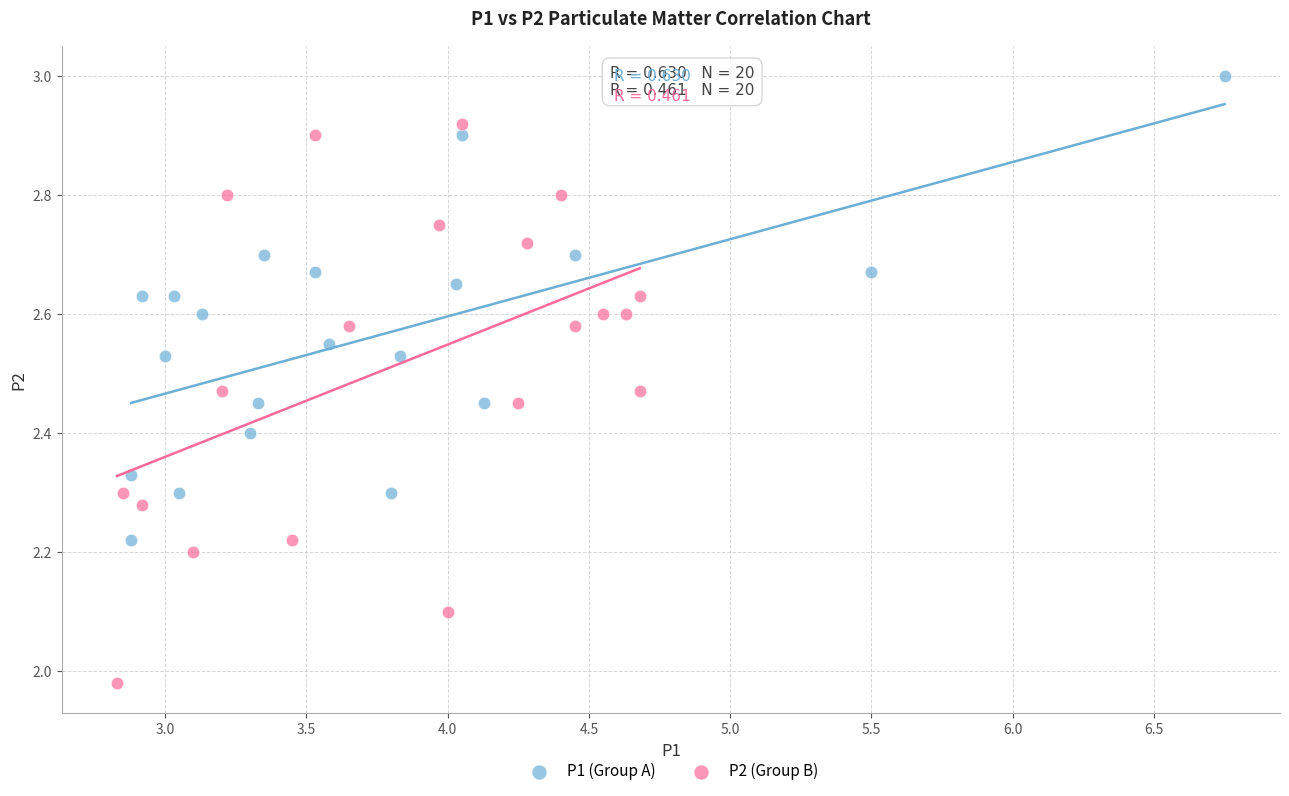

Which series reaches the minimum Y coordinate?

P2 (Group B)